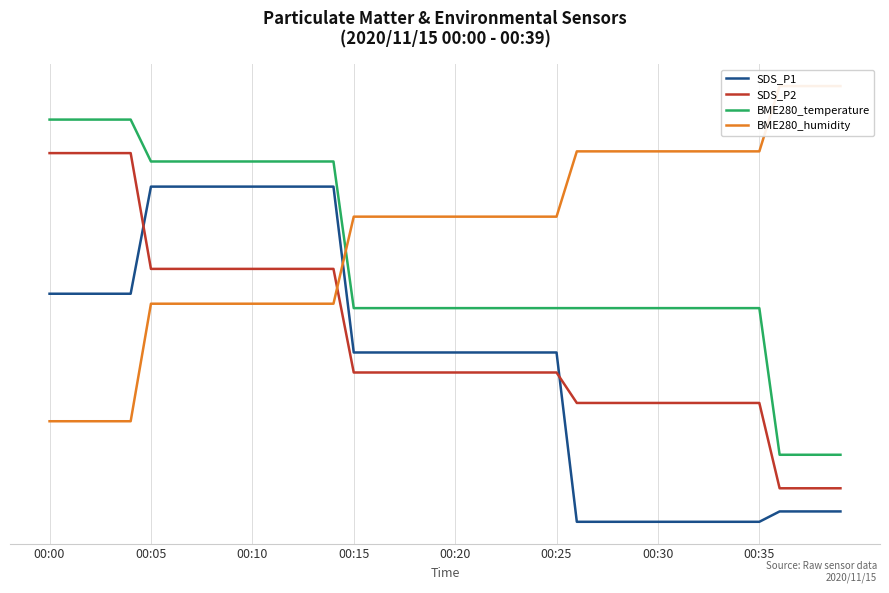

What position from the left is 00:00?

1